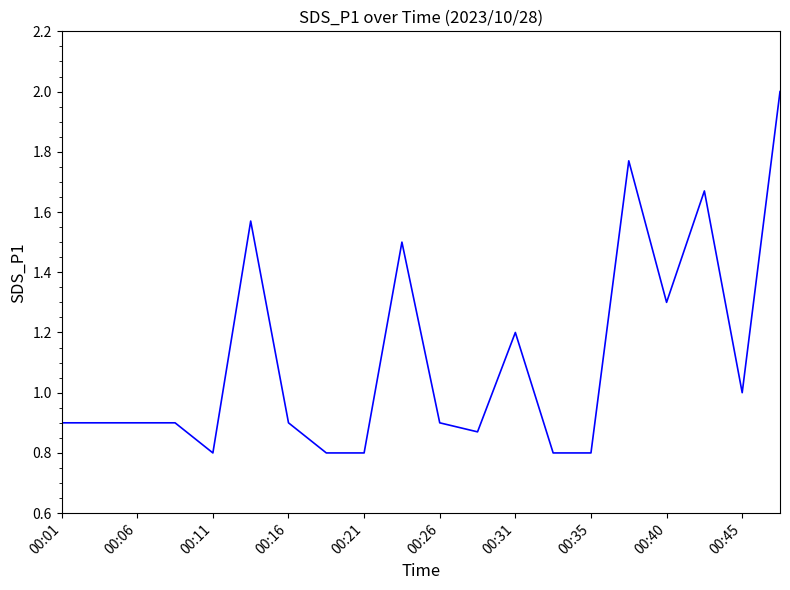

What is the difference between the maximum and minimum values?

1.2